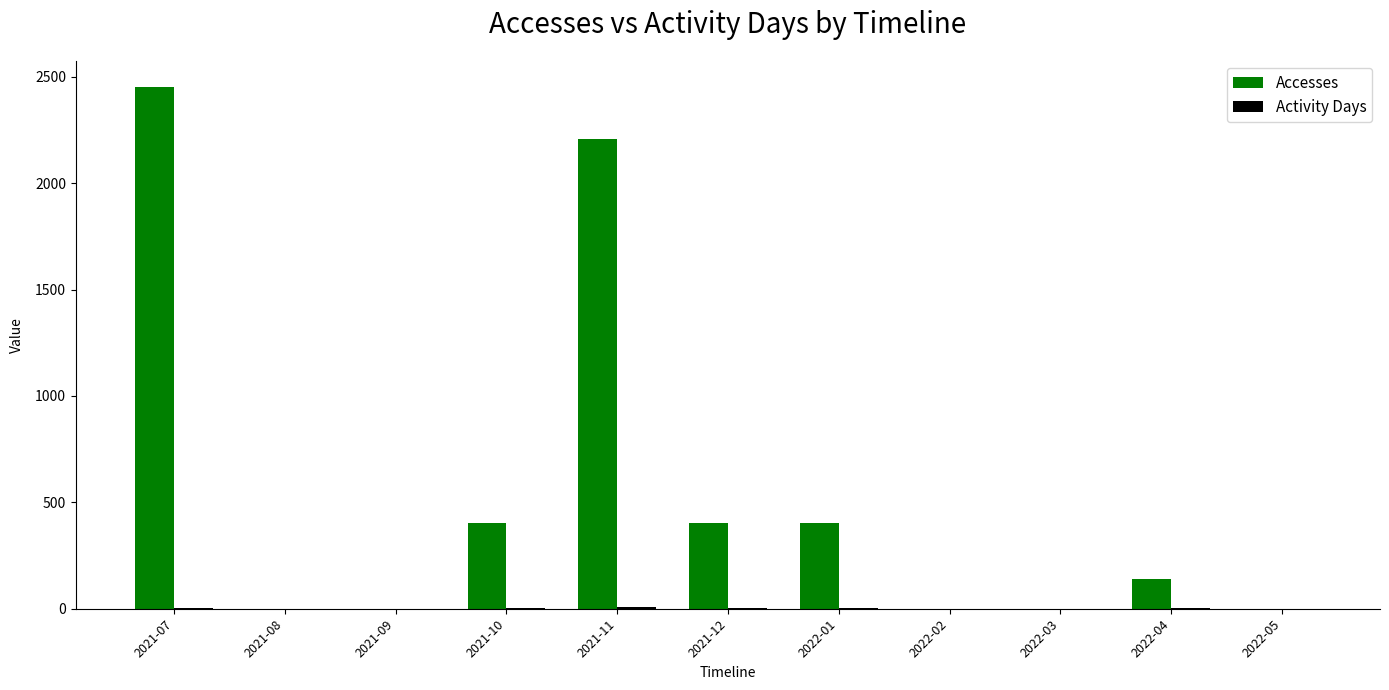

Which category has the highest value in the Accesses series?

2021-07